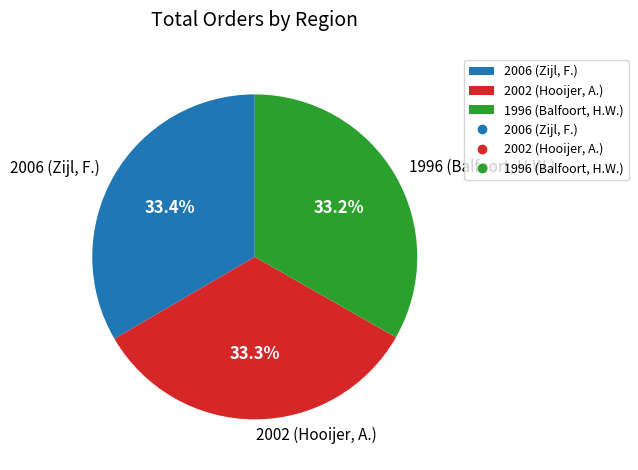

What percentage do 2002 (Hooijer, A.) and 2006 (Zijl, F.) together represent?

66.8%